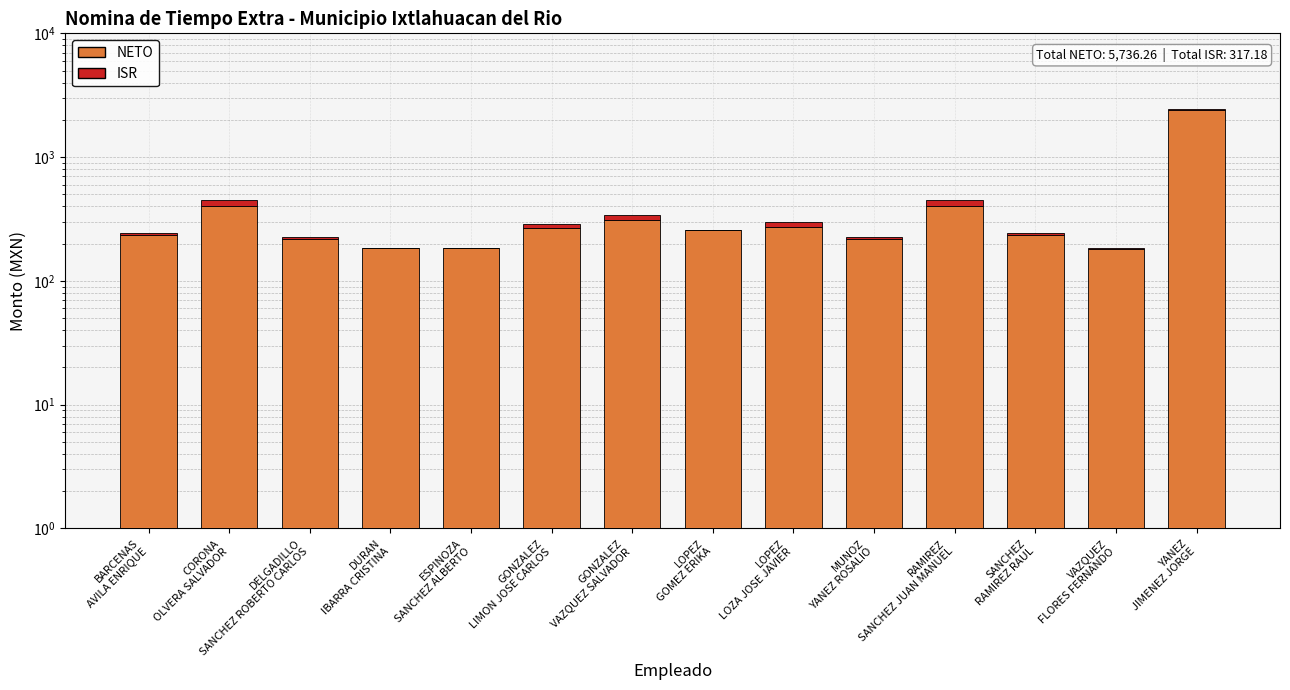

What is the difference between the maximum and second lowest values in the NETO series?

2200.0